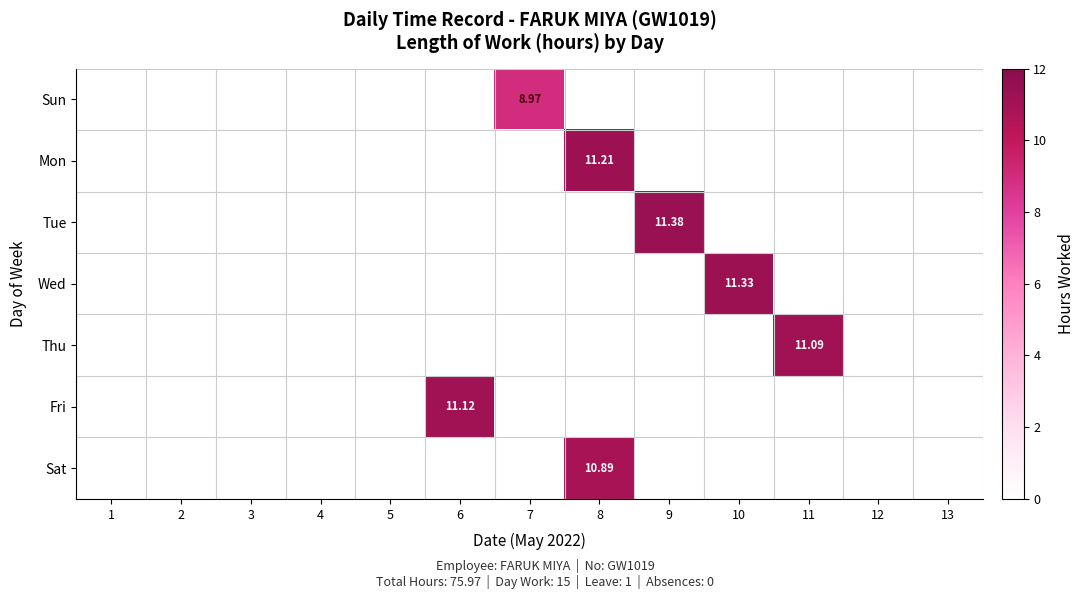

Is the value of Thu at 1 greater than the value of Tue at 6?

No